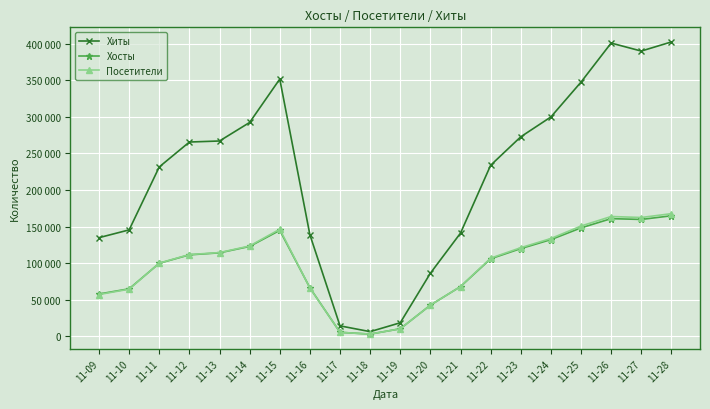

List the series in order of their peak value, lowest first.

Хосты, Посетители, Хиты